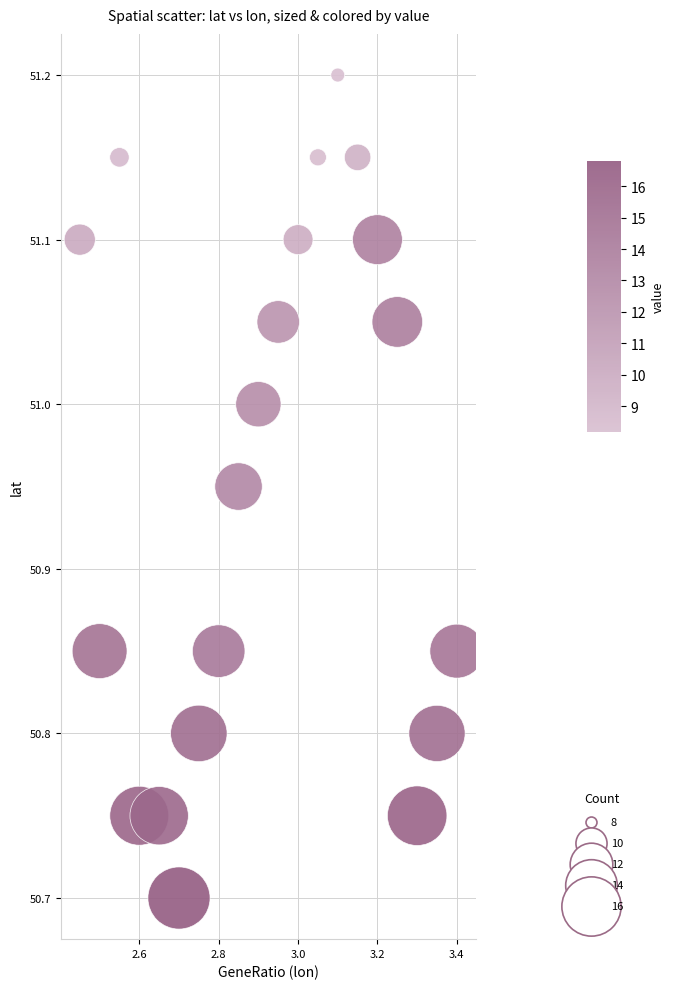

What is the range of Y values (max minus min)?

0.5